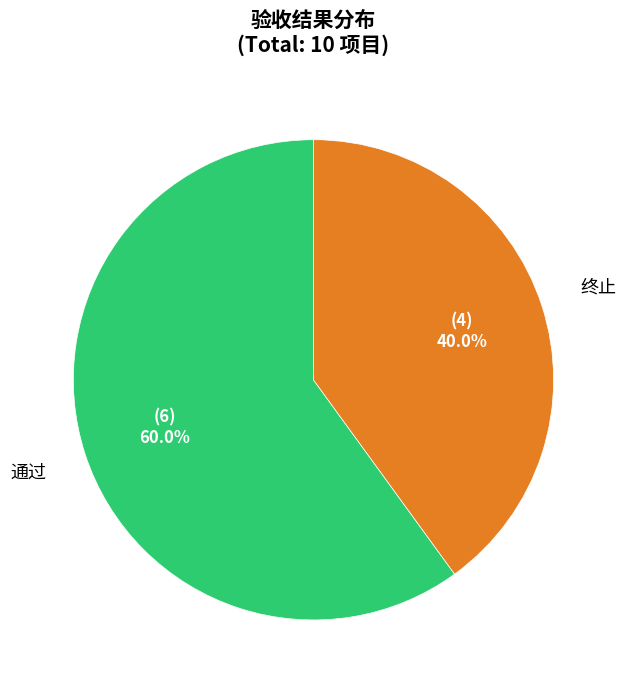

True or false: 通过 accounts for 60% of the total.

True